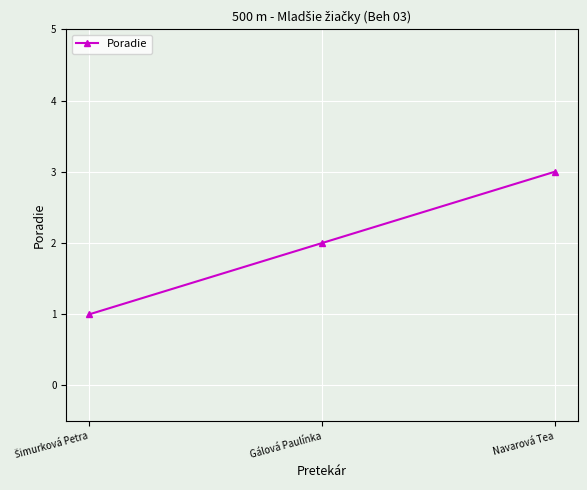

What is the maximum value shown in the chart?

3